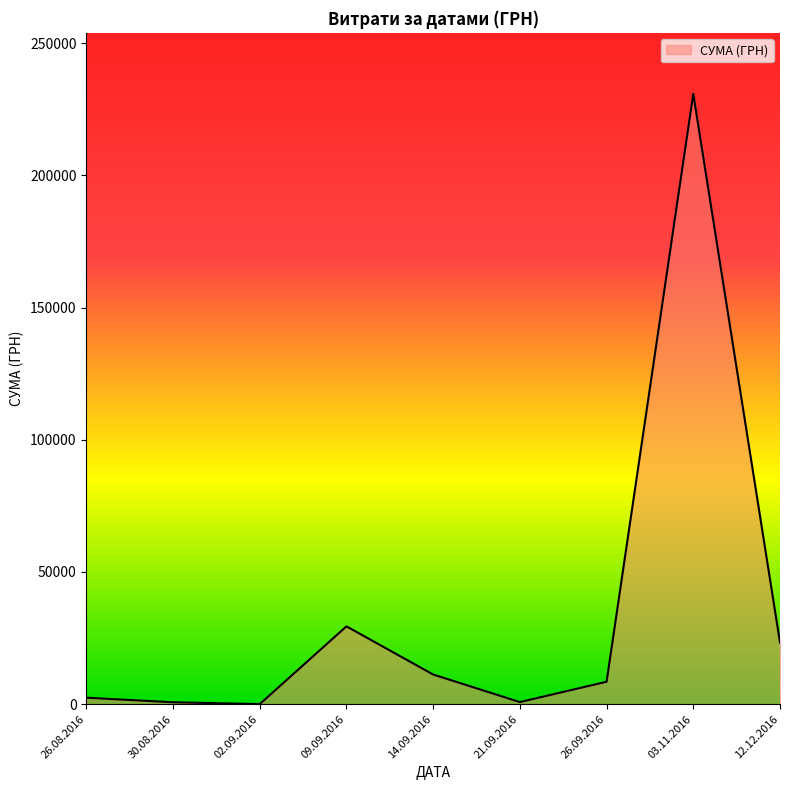

Where is the data nearest to the value 115429?

09.09.2016